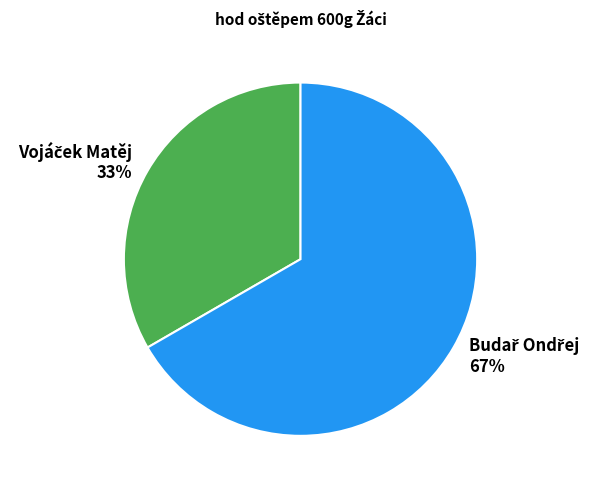

To the nearest percent, what is the average slice percentage?

50%